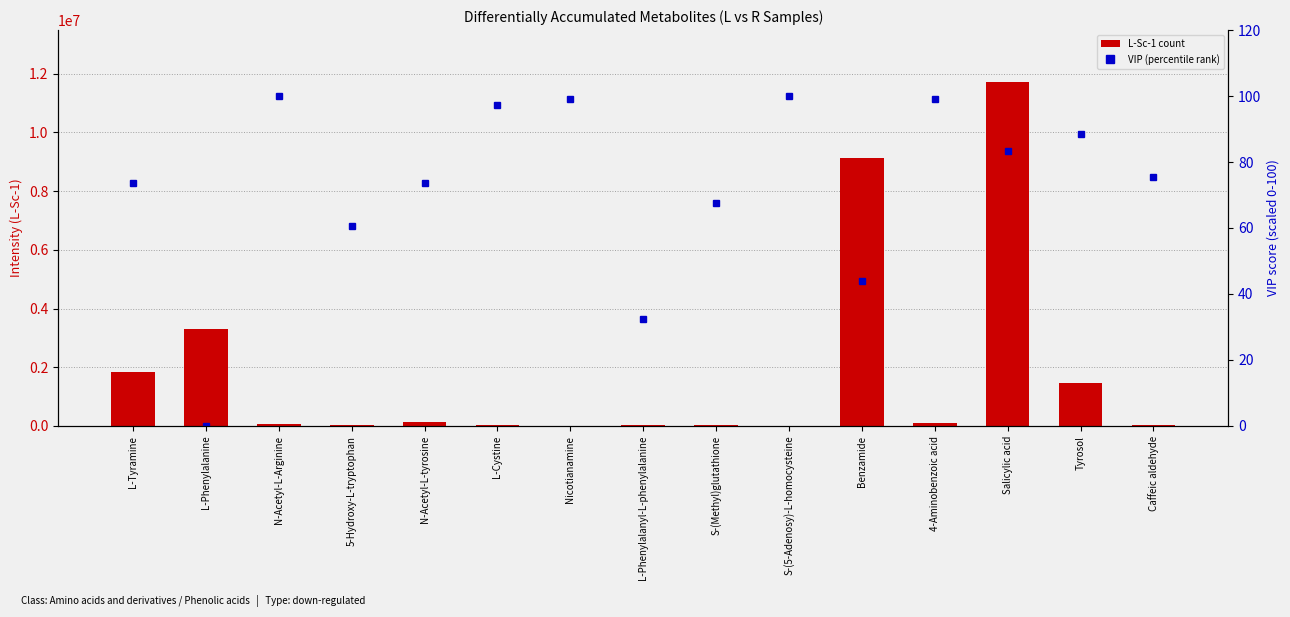

How many data points in L-Sc-1 (count) are above 49577?

7